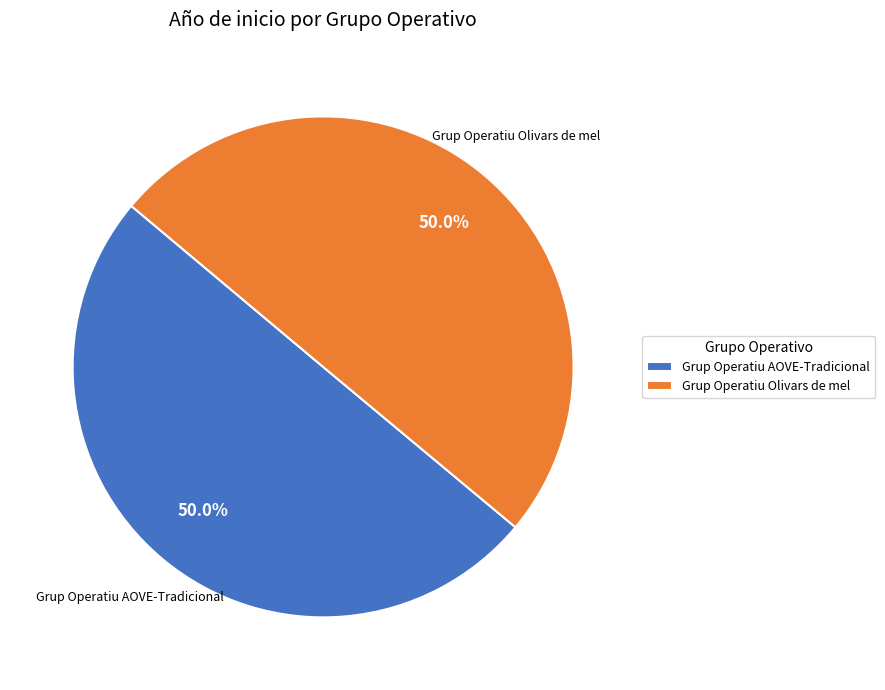

The Grup Operatiu AOVE-Tradicional slice represents 50% of the pie. True or false?

True